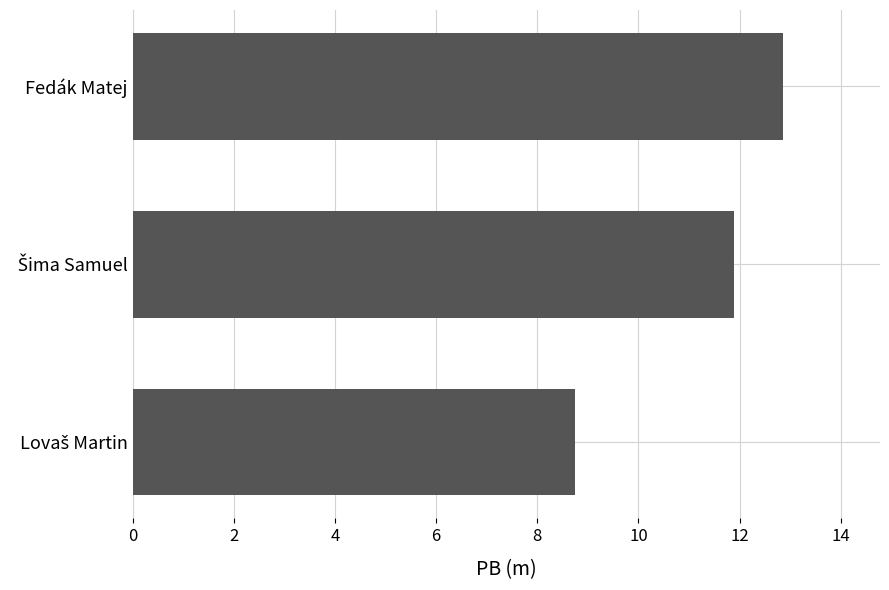

What position from the bottom is Fedák Matej?

3